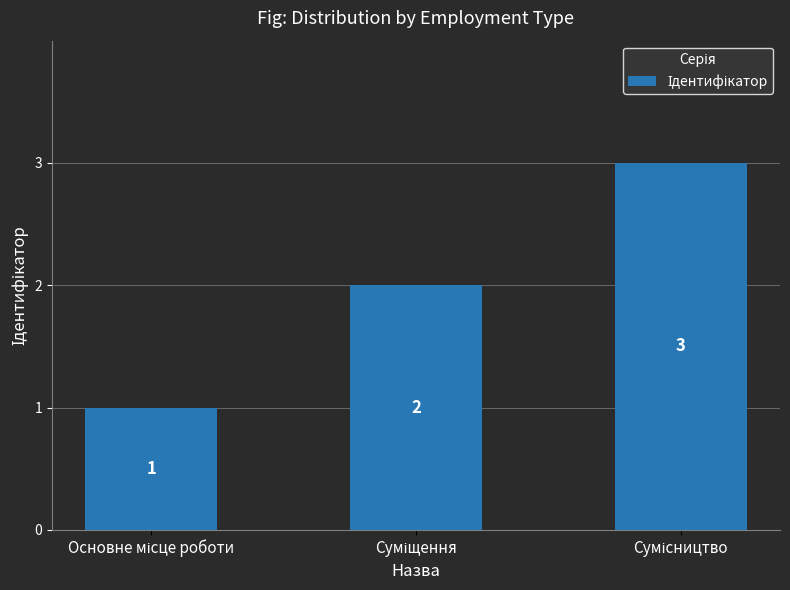

What is the value of the 2nd bar from the left?

2